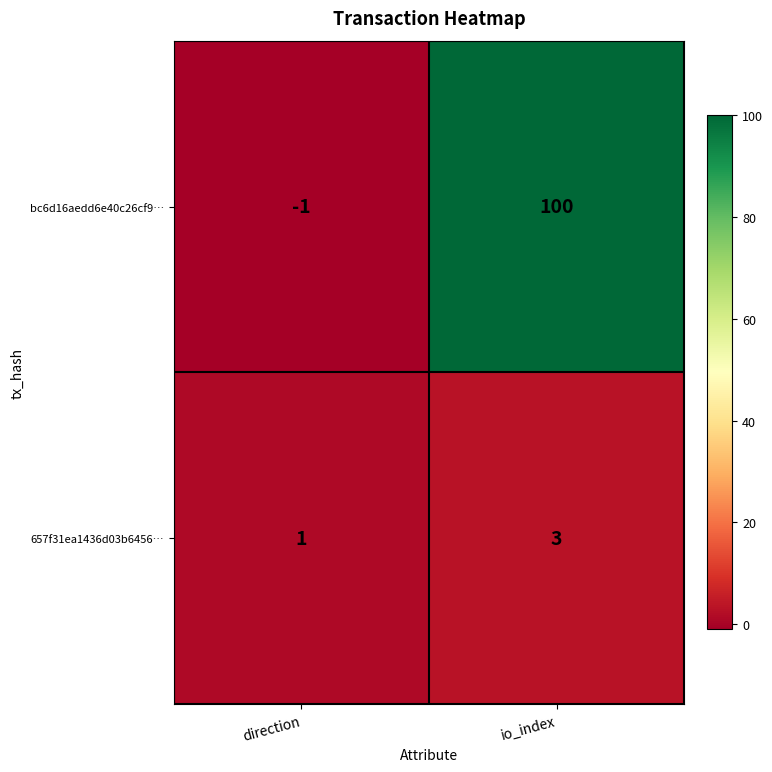

At how many categories does at least one series exceed 60?

1